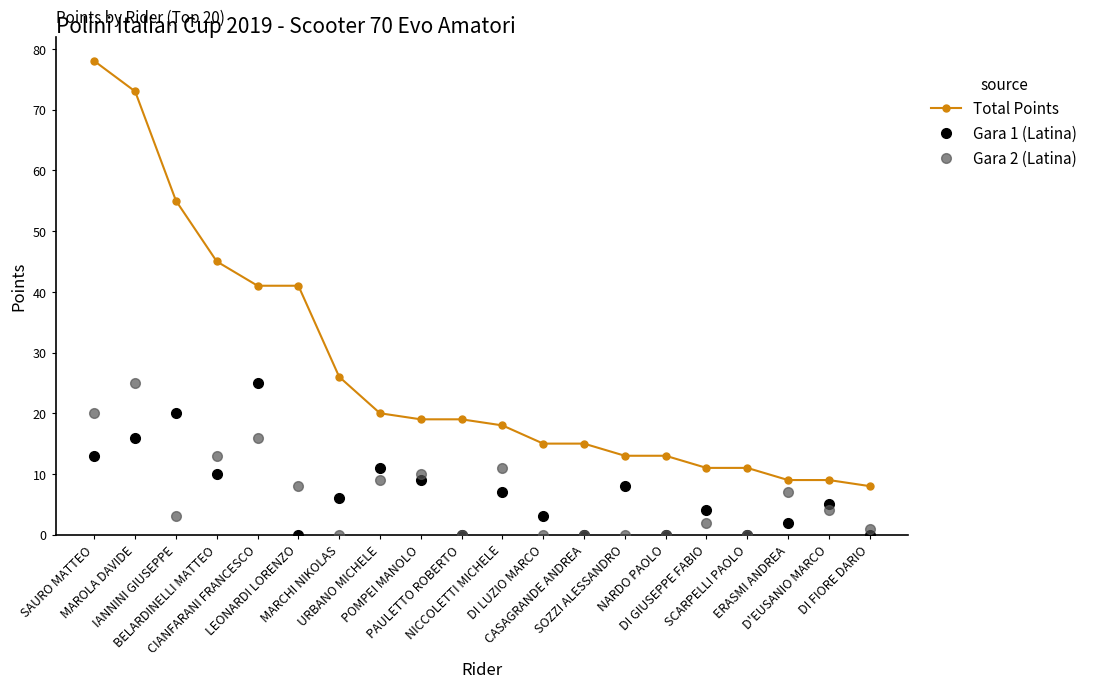

What is the label of the 7th point from the right?

SOZZI ALESSANDRO